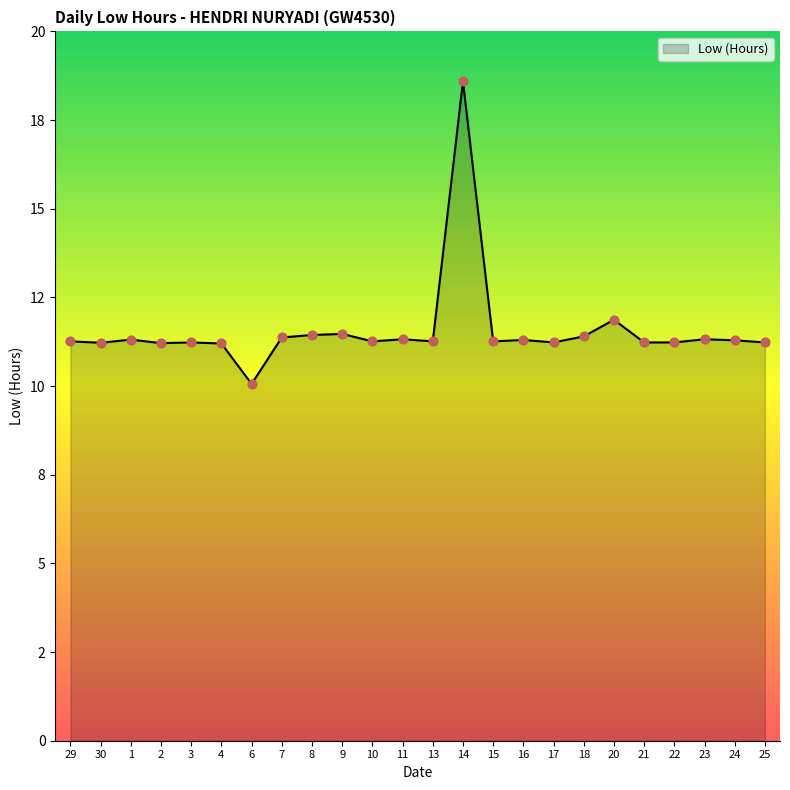

What is the change in value from 8 to 14?

+7.2